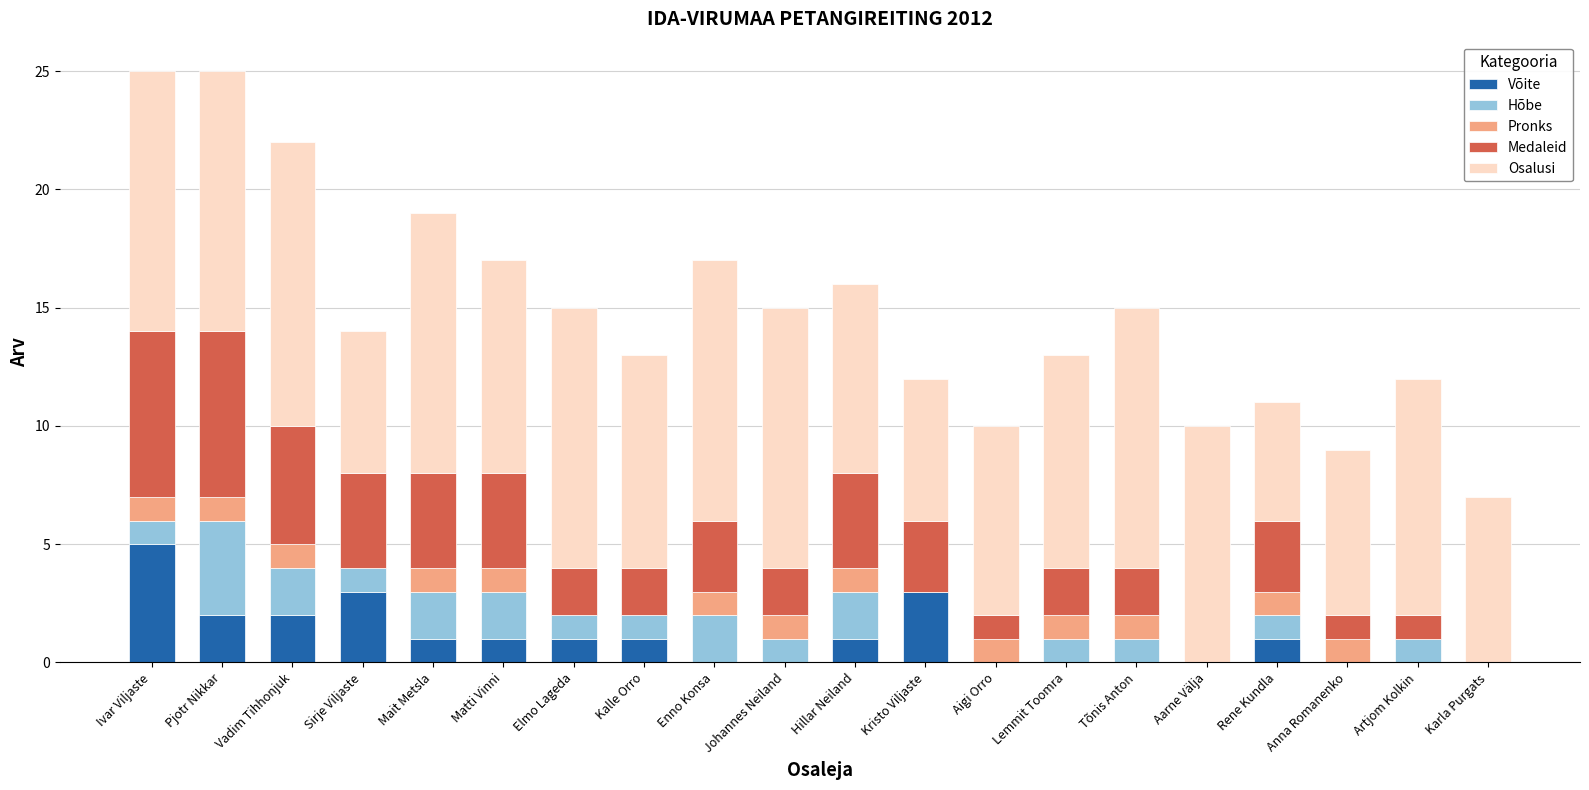

What is the maximum value for Võite?

5